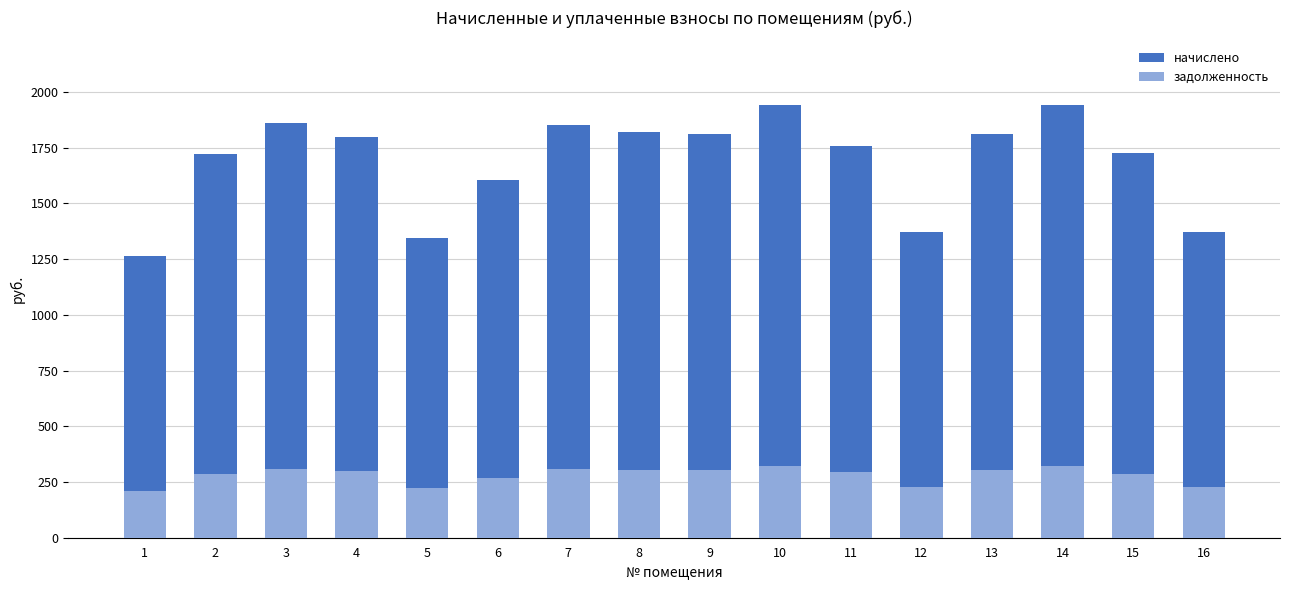

True or false: начислено has a value of 1369.4 at 16.

True